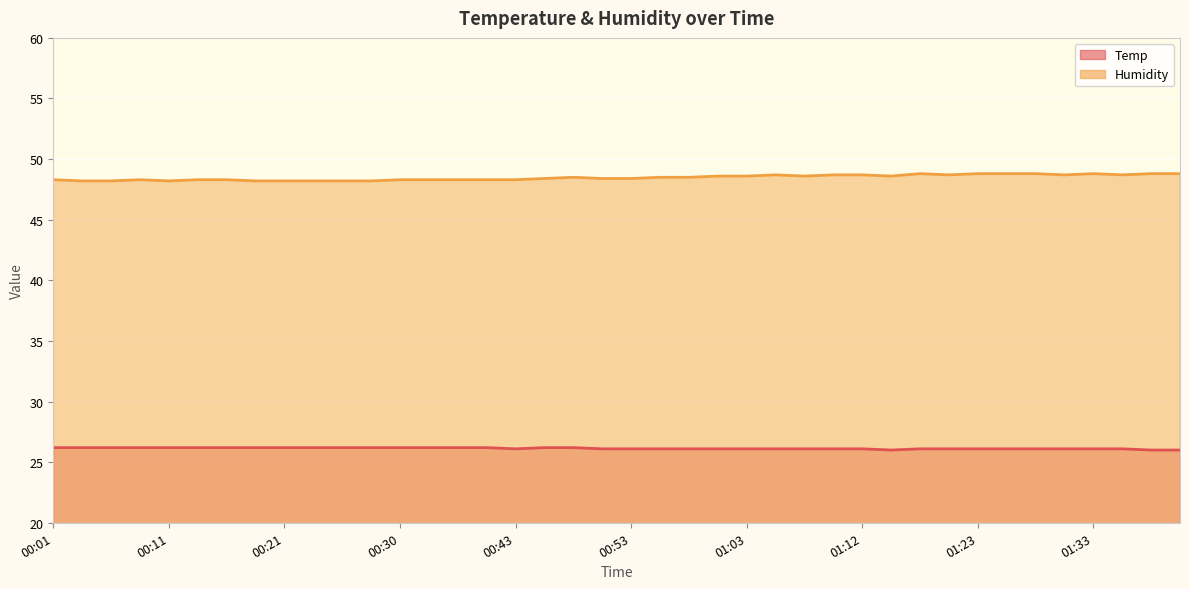

The value of Temp at 00:55 is 26.1. True or false?

True